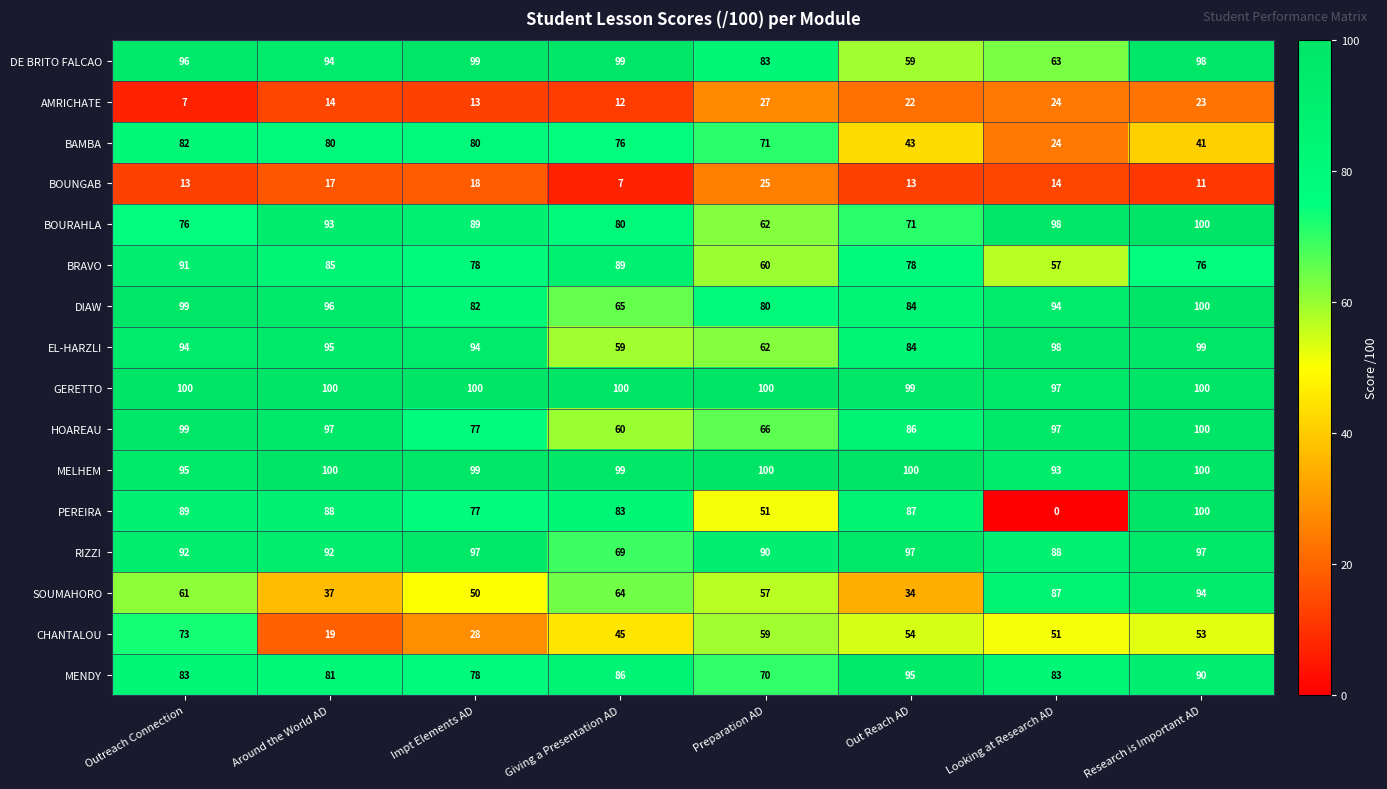

Which category has the highest value in the SOUMAHORO series?

Research is Important AD